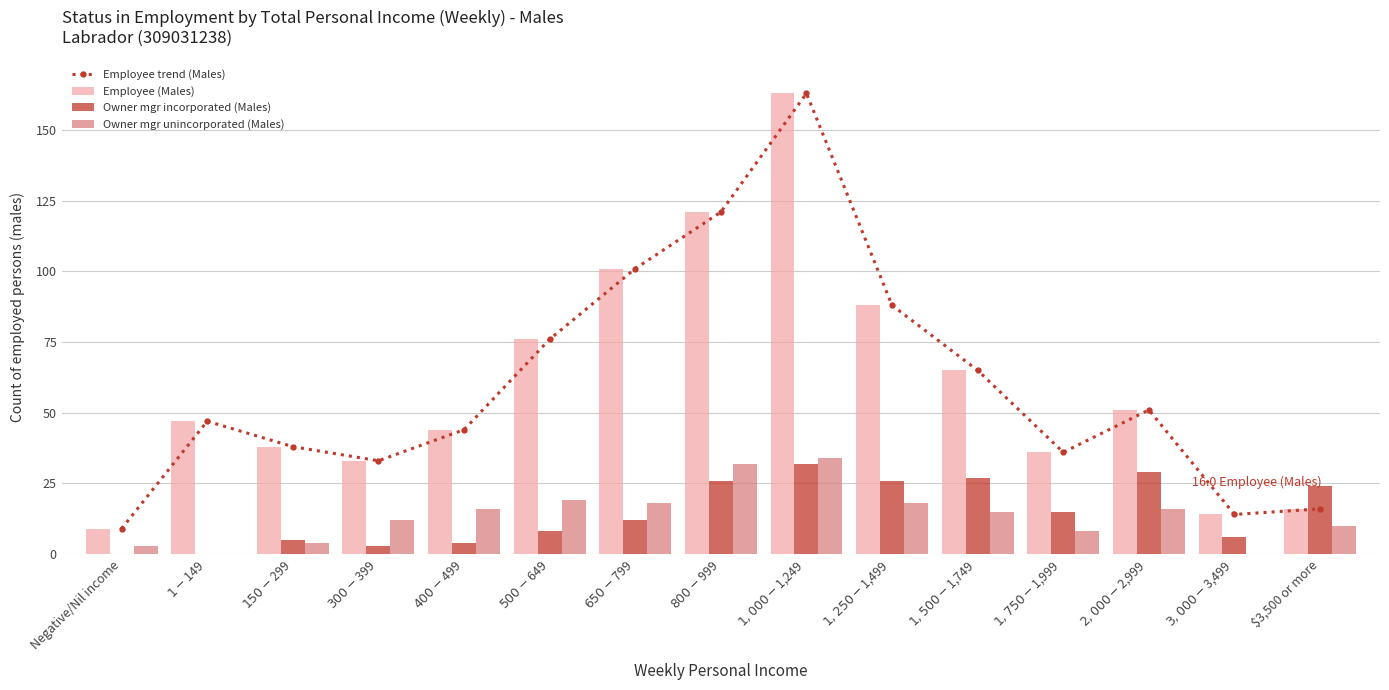

Which label corresponds to the largest value in the chart?

$1,000-$1,249